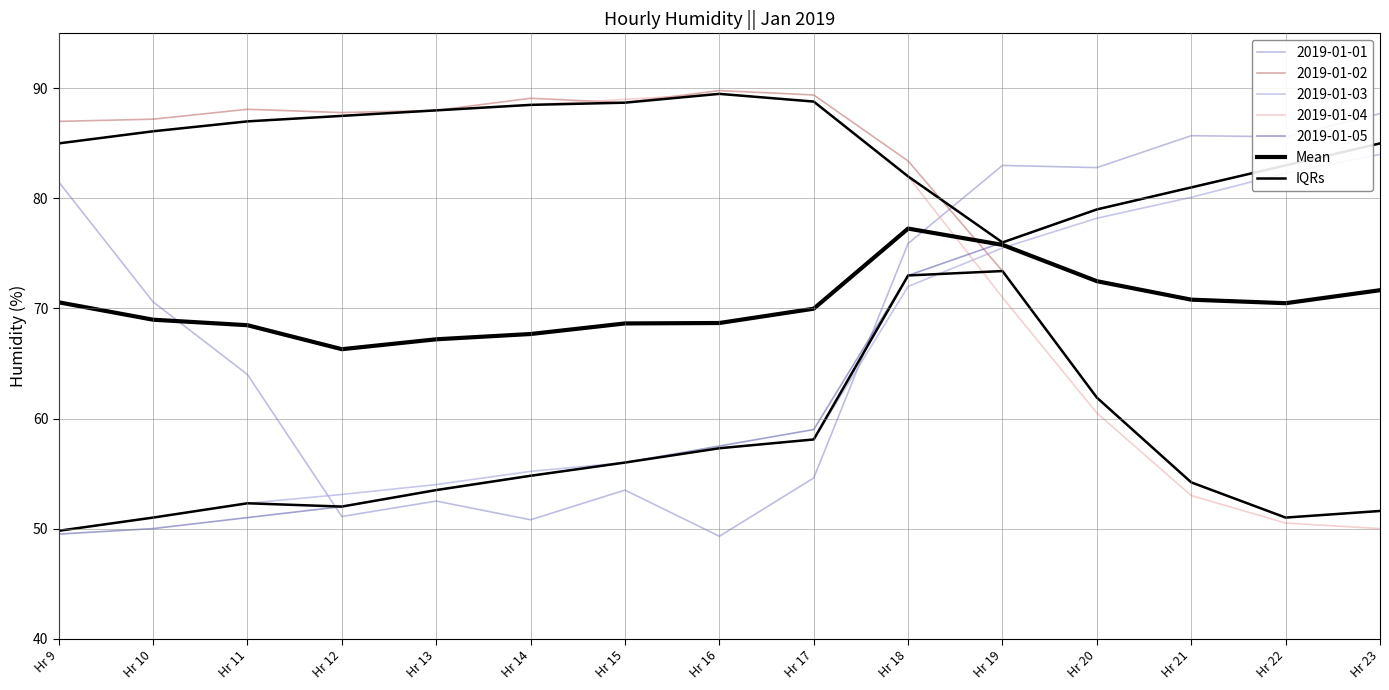

List the labels in order of IQRs value, largest first.

Hr 19, Hr 18, Hr 20, Hr 17, Hr 16, Hr 15, Hr 14, Hr 21, Hr 13, Hr 11, Hr 12, Hr 23, Hr 10, Hr 22, Hr 9